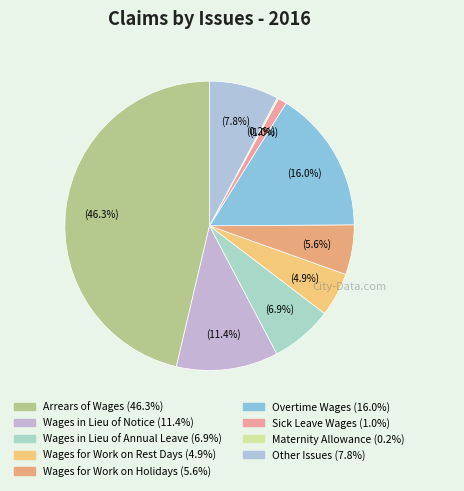

True or false: Wages in Lieu of Notice accounts for 23% of the total.

False